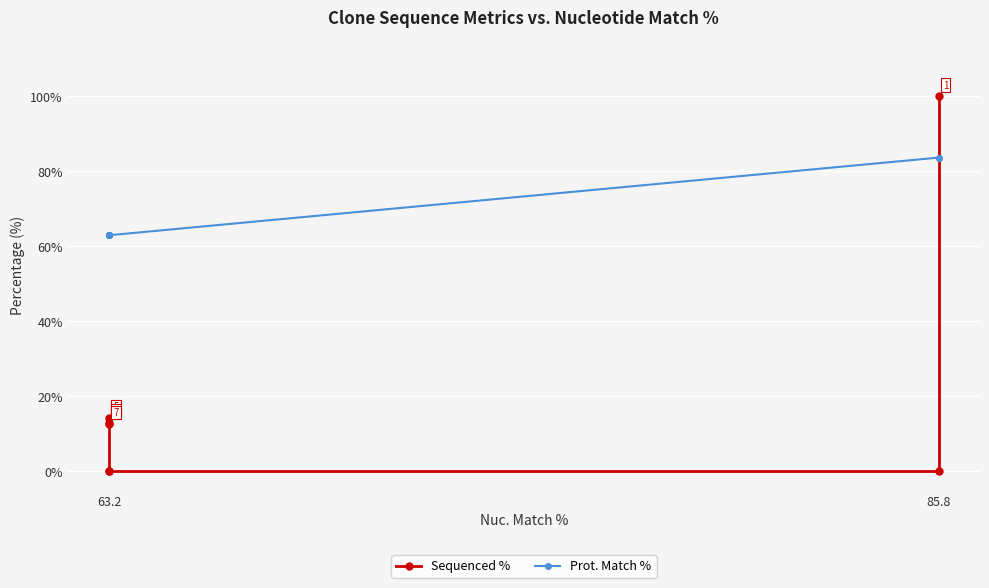

Rank the series by their maximum value, from highest to lowest.

Sequenced %, Prot. Match %